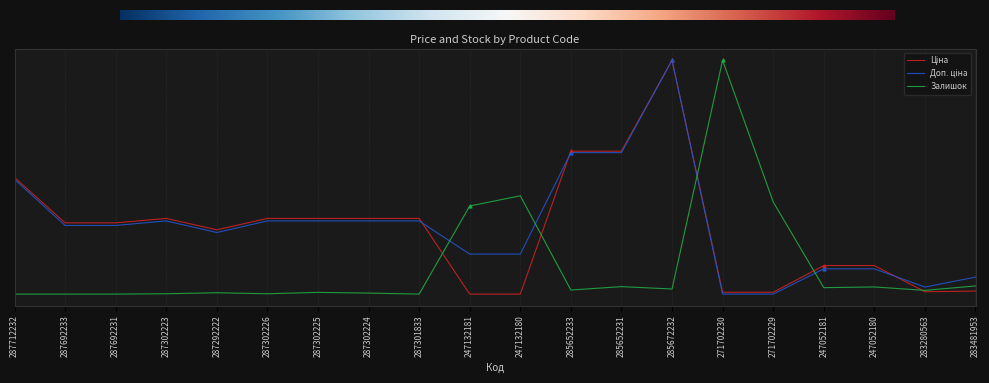

What are all the series names shown in the legend?

Ціна, Доп. ціна, Залишок